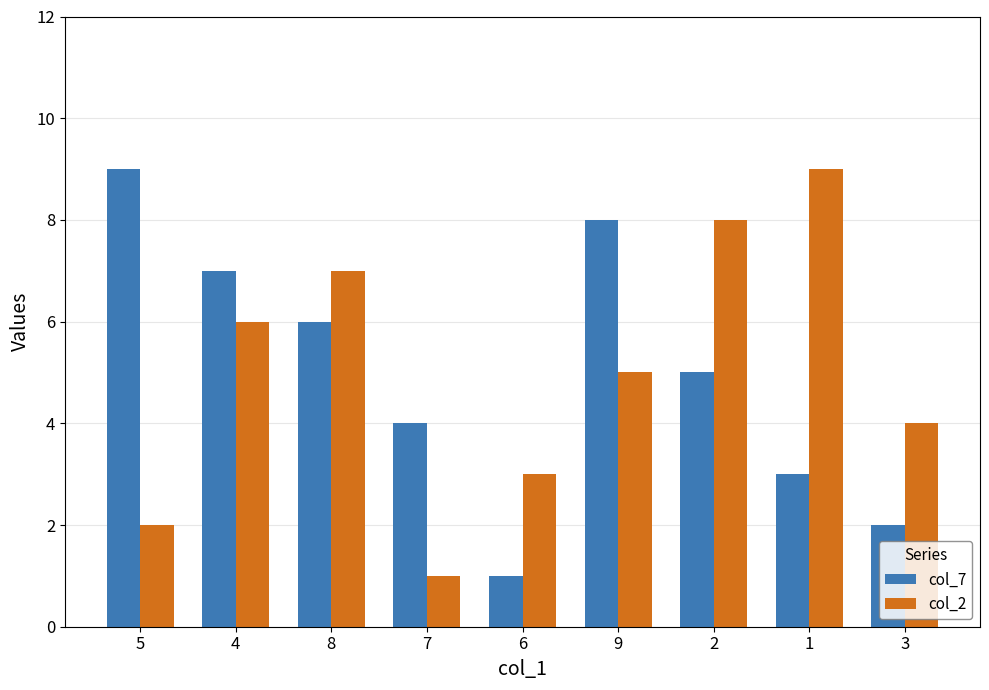

What is the label of the 3rd bar from the right?

2